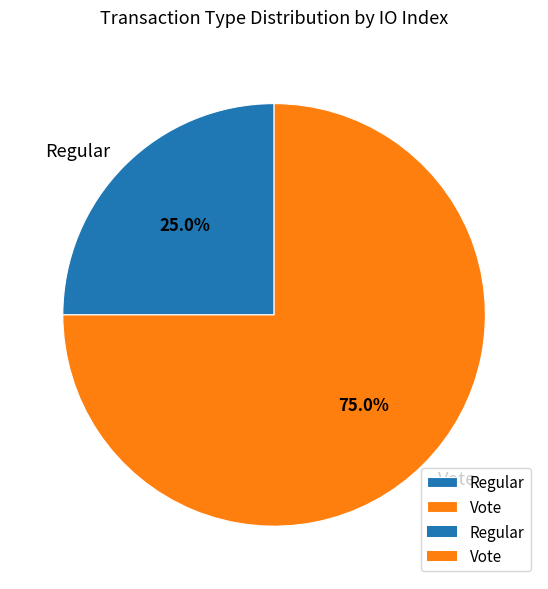

Combined, do Regular and Vote account for over 50%?

Yes